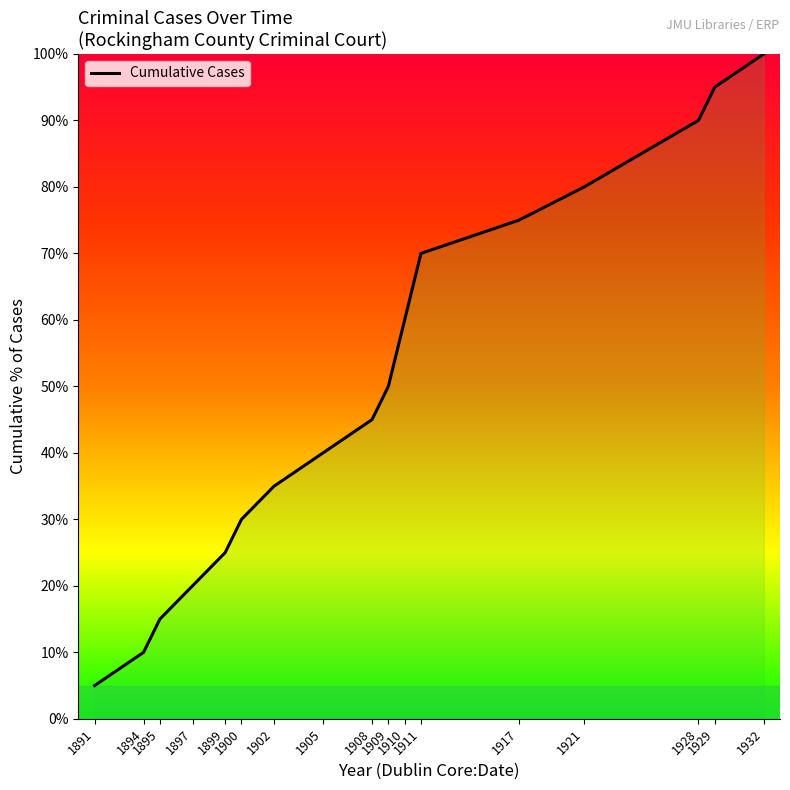

Reading left to right, list all the values displayed in this chart.

5	10	15	20	25	30	35	40	45	50	60	70	75	80	90	95	100